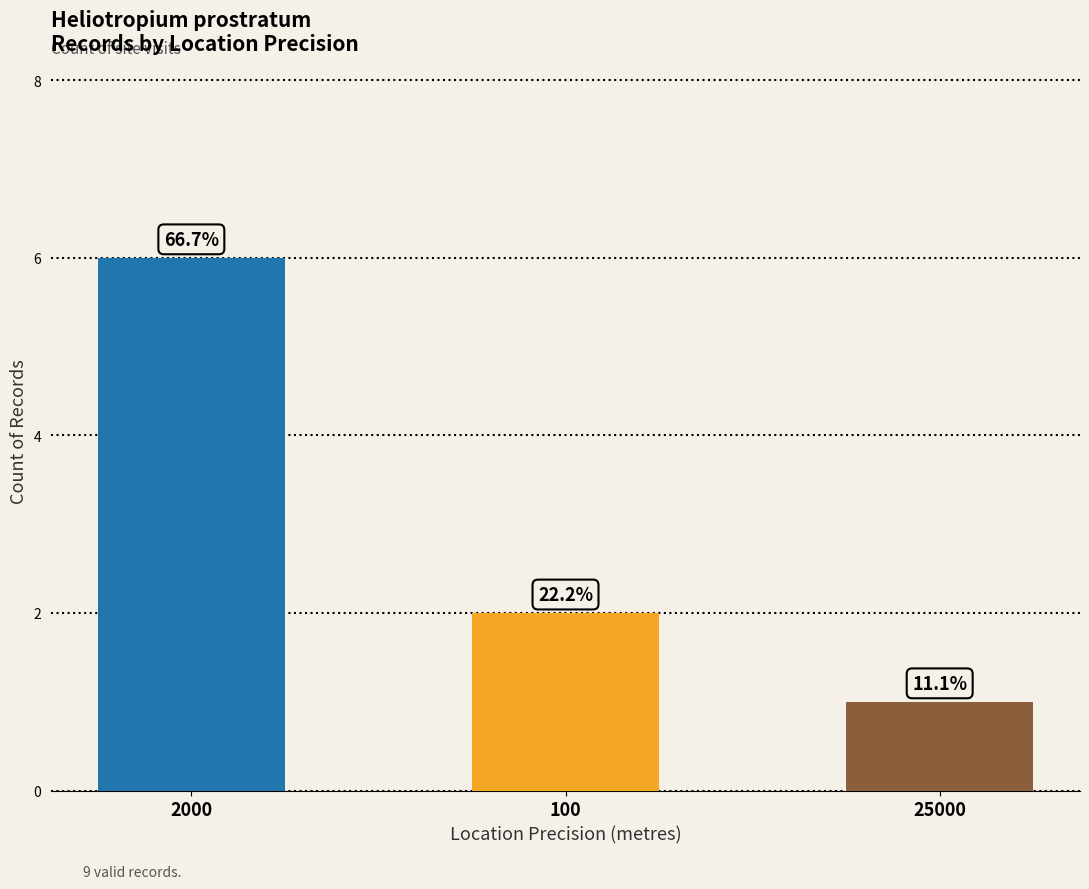

Is it true that the value at 2000 is 3?

False